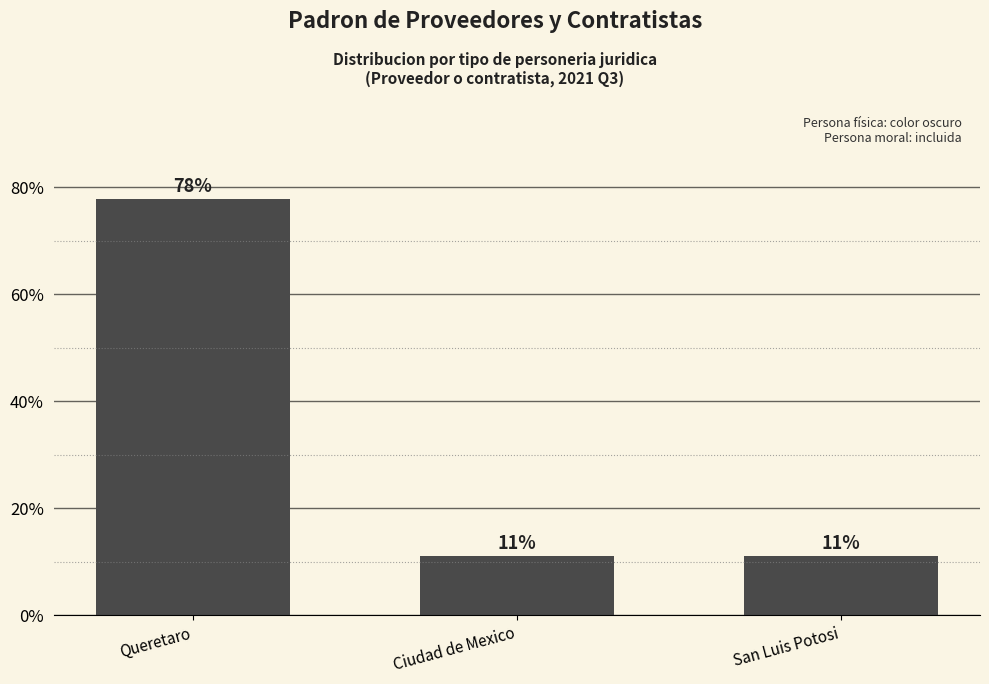

Reading right to left, what are all the values shown in this chart?

11.1	11.1	77.8